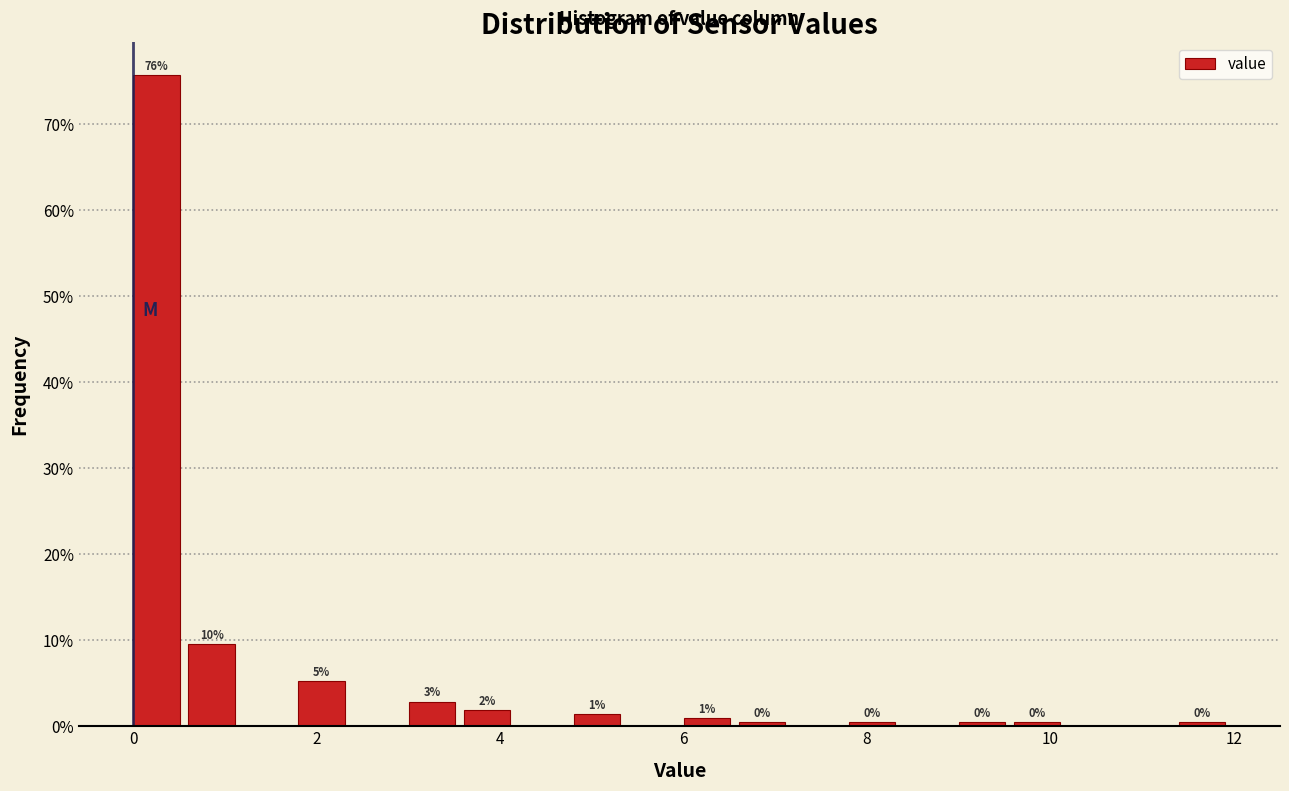

Around what value on the x-axis is the tallest bar? Give the approximate position of its centre, as read against the axis.

0.2